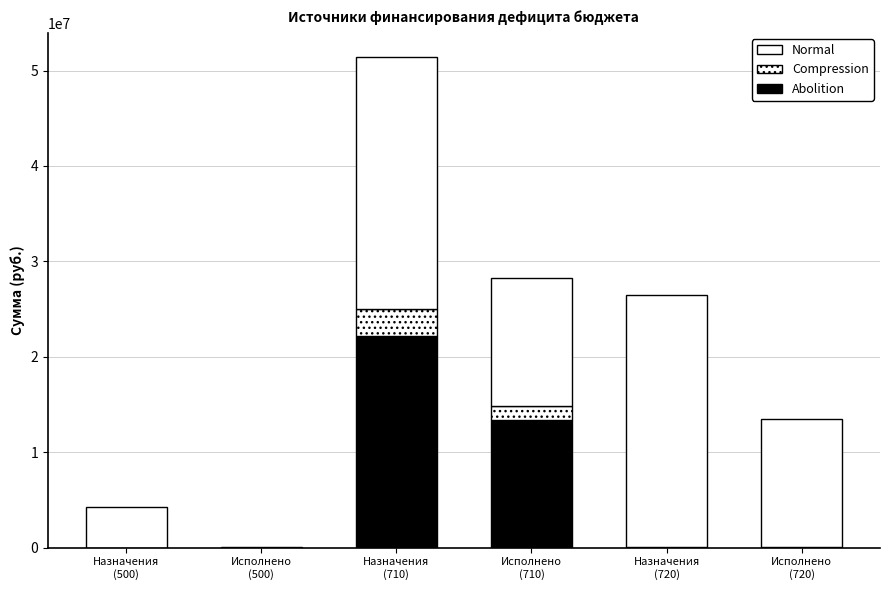

What is the label of the 3rd bar from the left?

Назначения
(710)